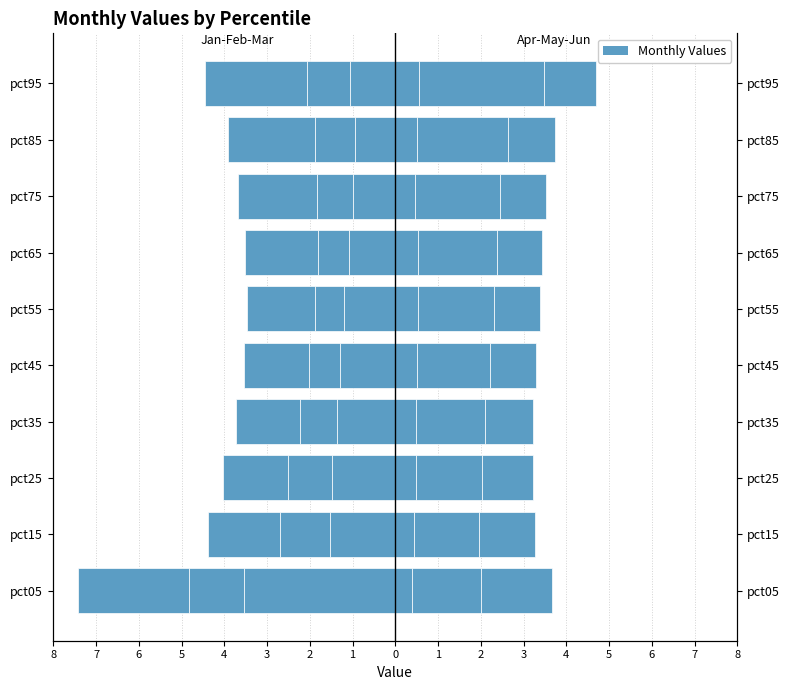

Rank the series by their average value, from highest to lowest.

Apr, Jan